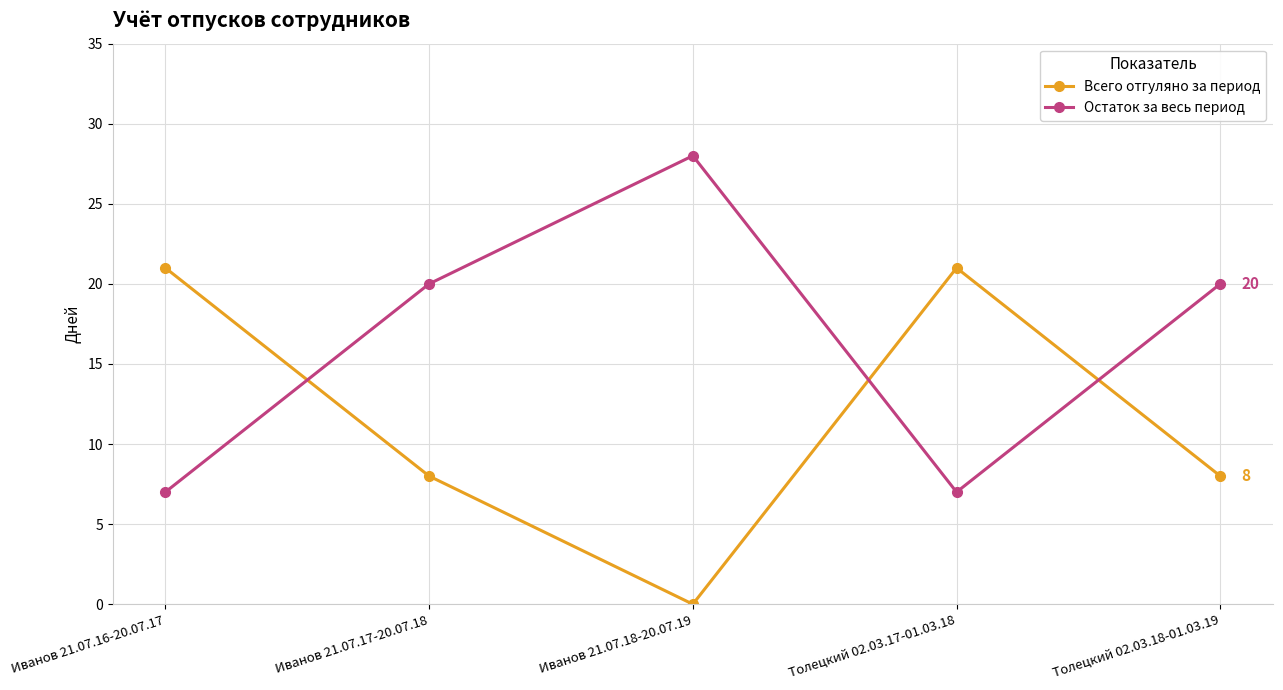

What is the sum of all Всего отгуляно за период values?

58